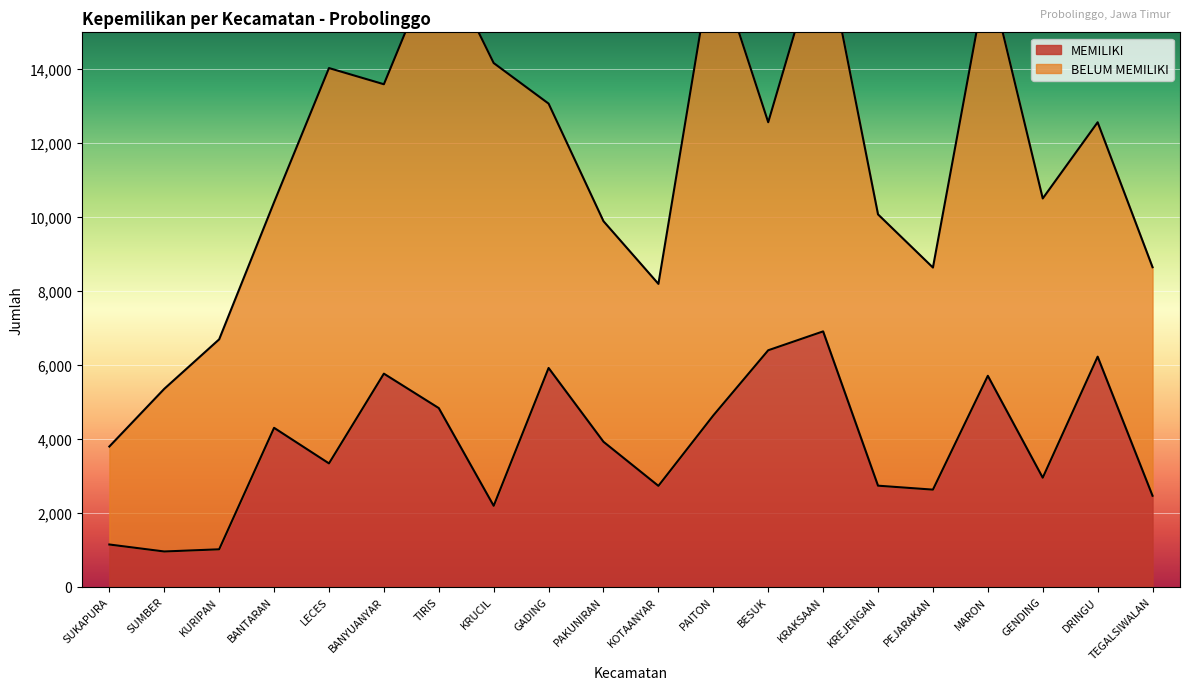

Is it true that the value at DRINGU is 9191?

False